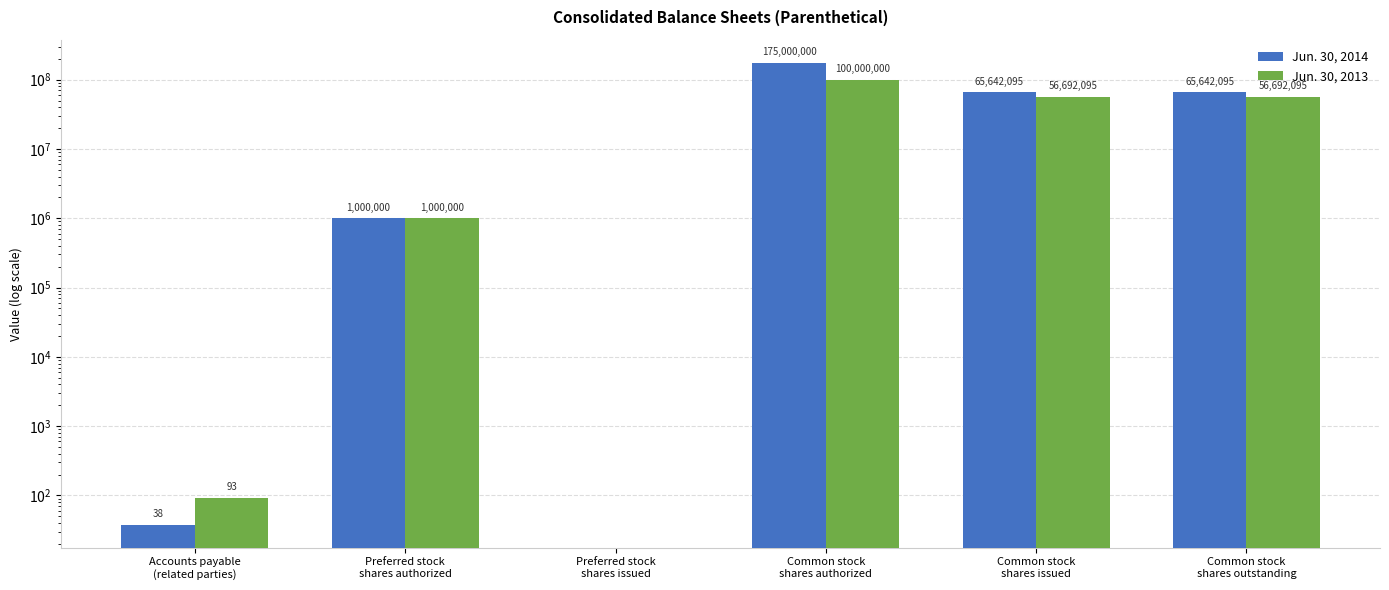

Rank the series at Preferred stock
shares authorized from highest to lowest value.

Jun. 30, 2014, Jun. 30, 2013